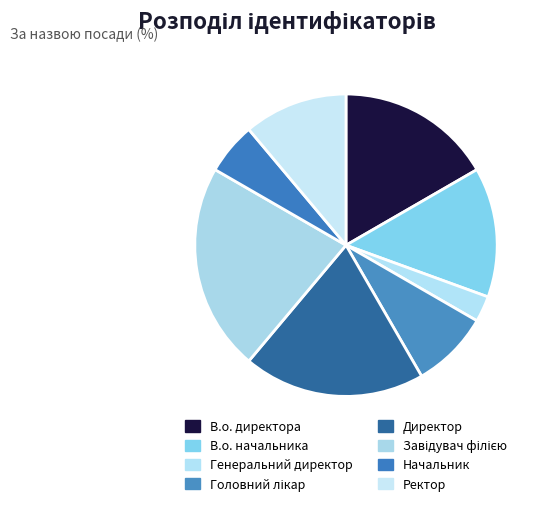

Rank the categories by value from highest to lowest.

Завідувач філією, Директор, В.о. директора, В.о. начальника, Ректор, Головний лікар, Начальник, Генеральний директор